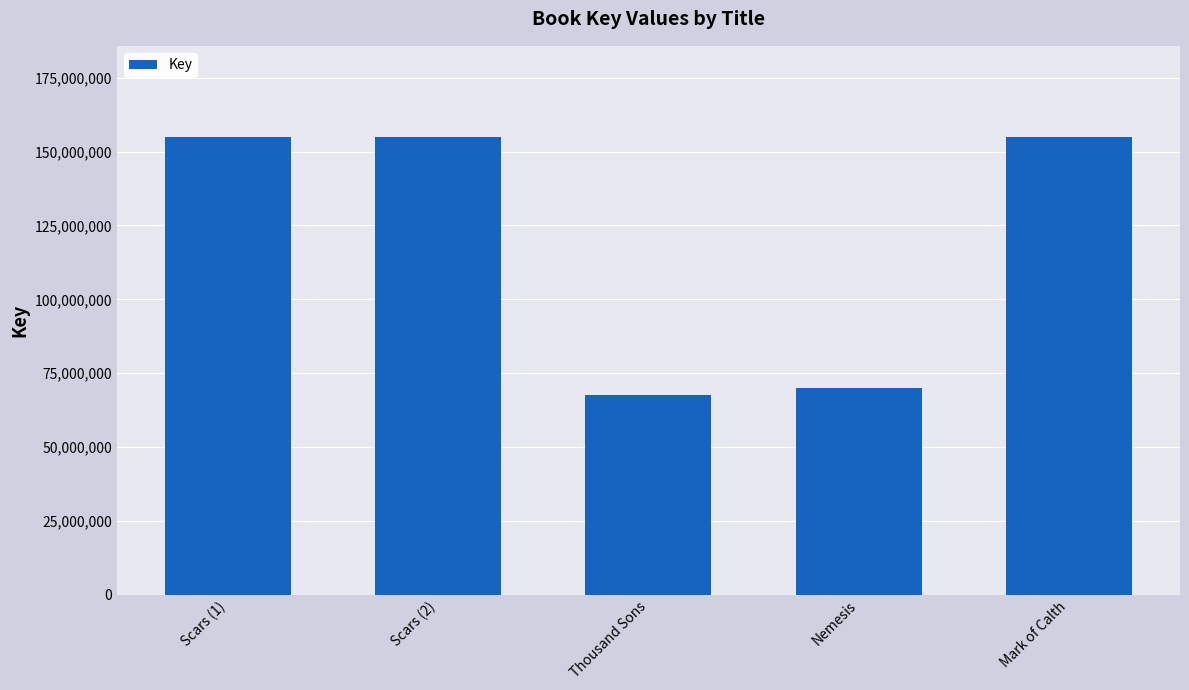

What is the difference between the maximum and minimum values?

87164364